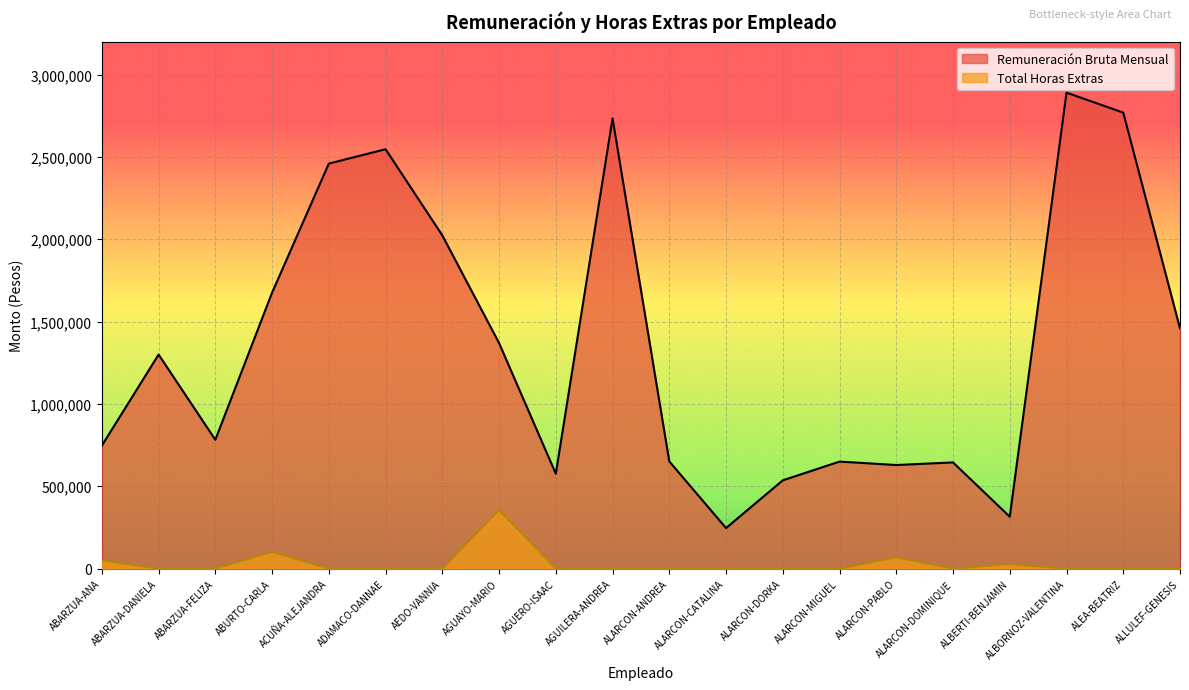

Rank the series by their average value, from lowest to highest.

Total Horas Extras, Remuneración Bruta Mensual